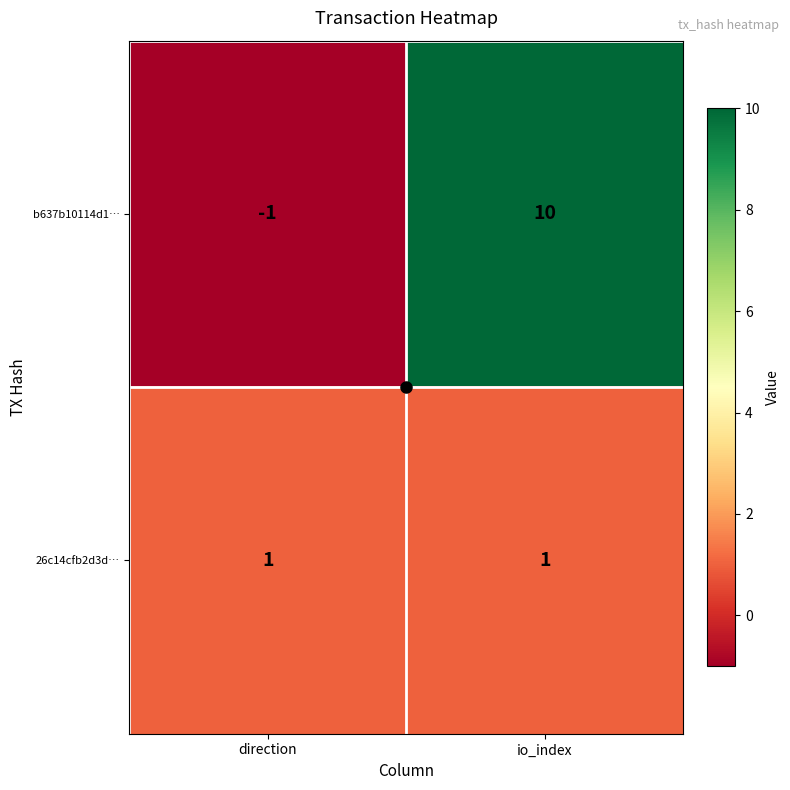

At which category is the sum across all series the highest?

io_index